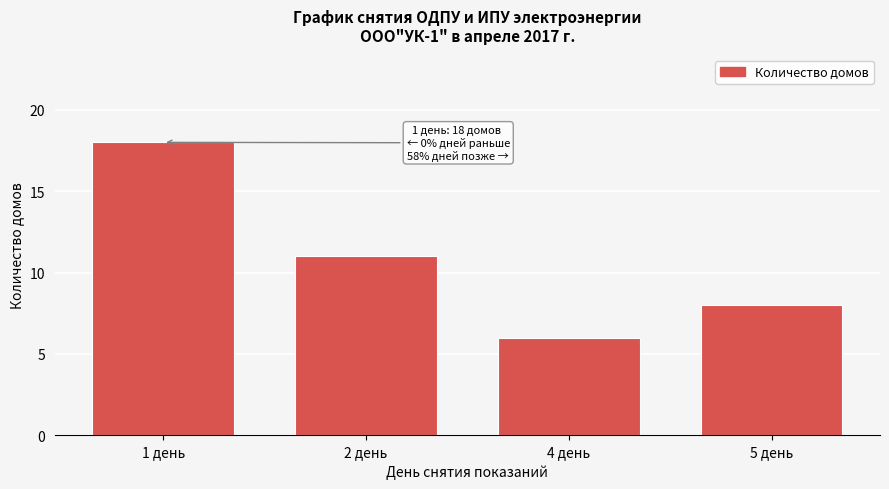

Reading right to left, what are all the values shown in this chart?

8	6	11	18